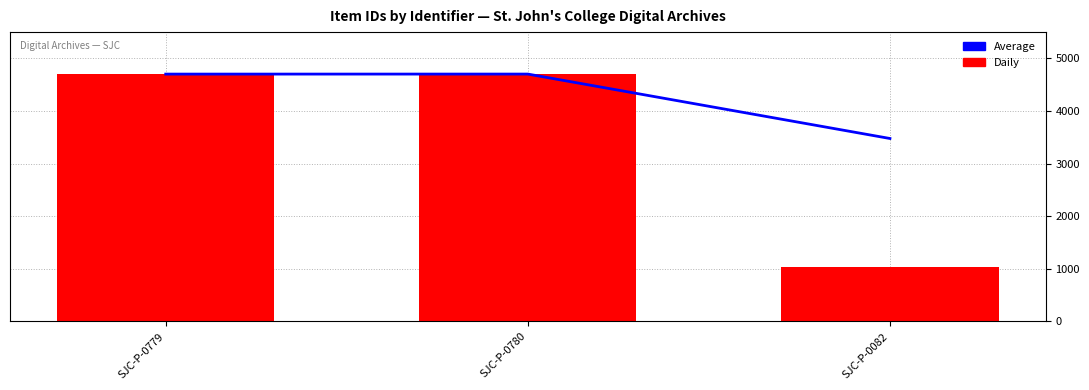

Which series has the widest spread of values?

Item Id